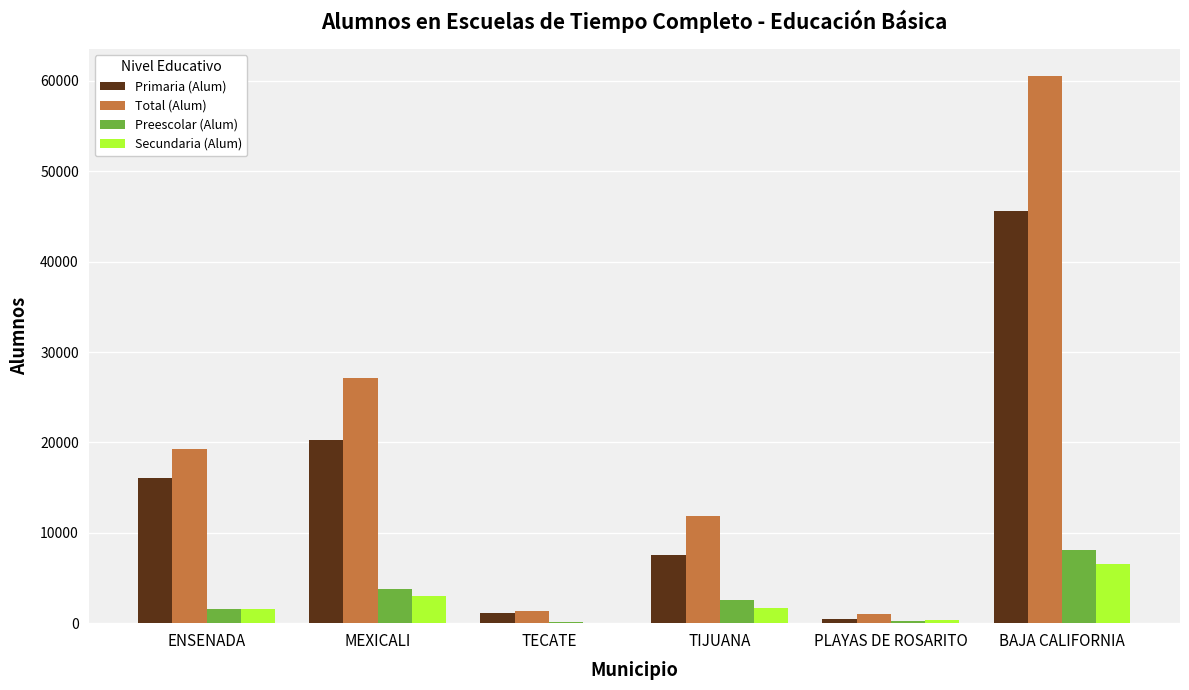

At which category is the sum across all series the highest?

BAJA CALIFORNIA